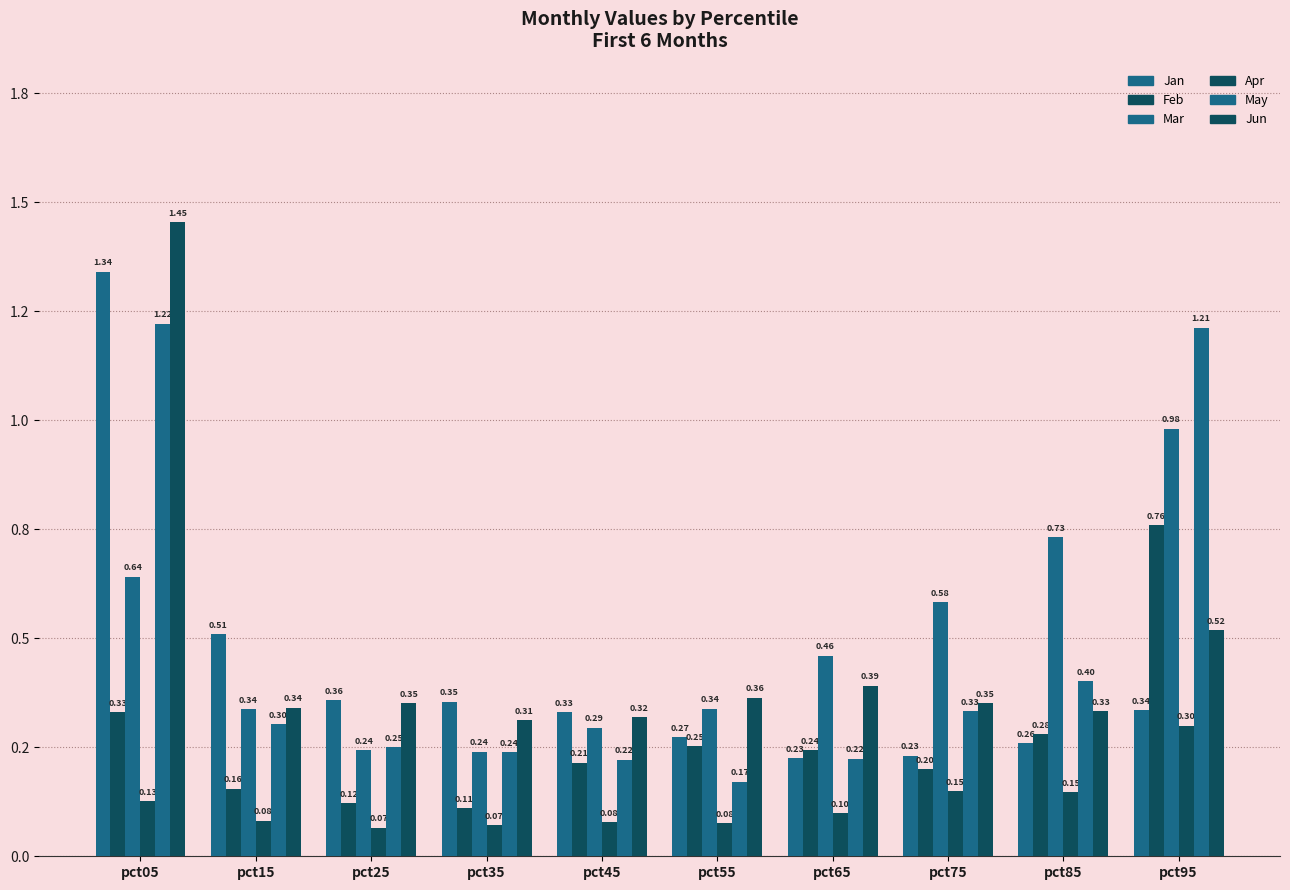

Are the bars horizontal?

No